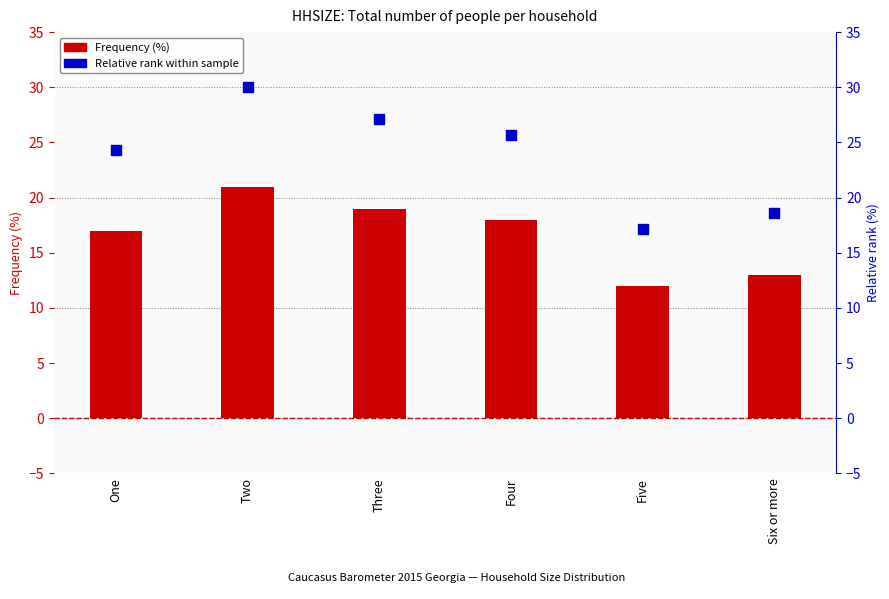

Which series contains the highest Y value?

Relative rank within sample